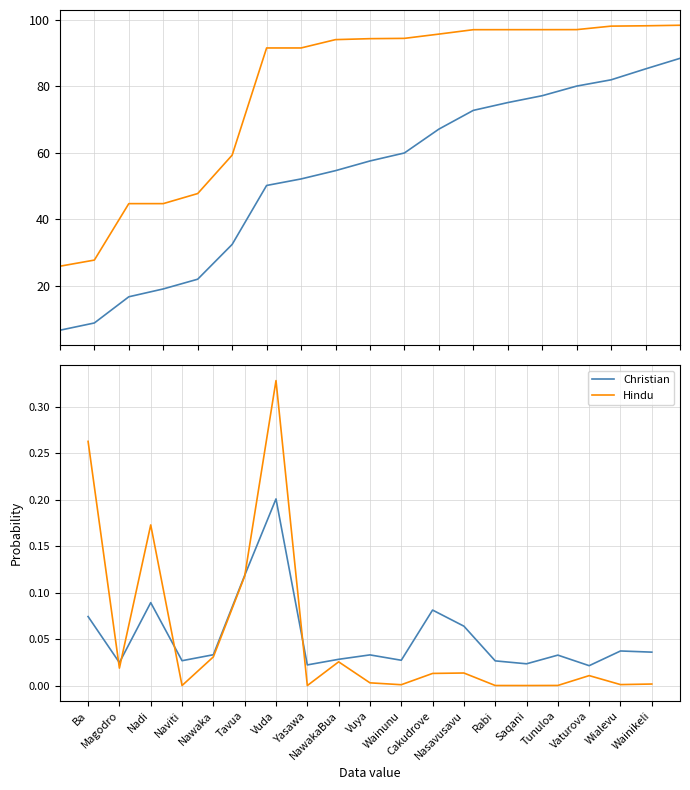

True or false: Christian has a value of 0.0 at Tunuloa.

True